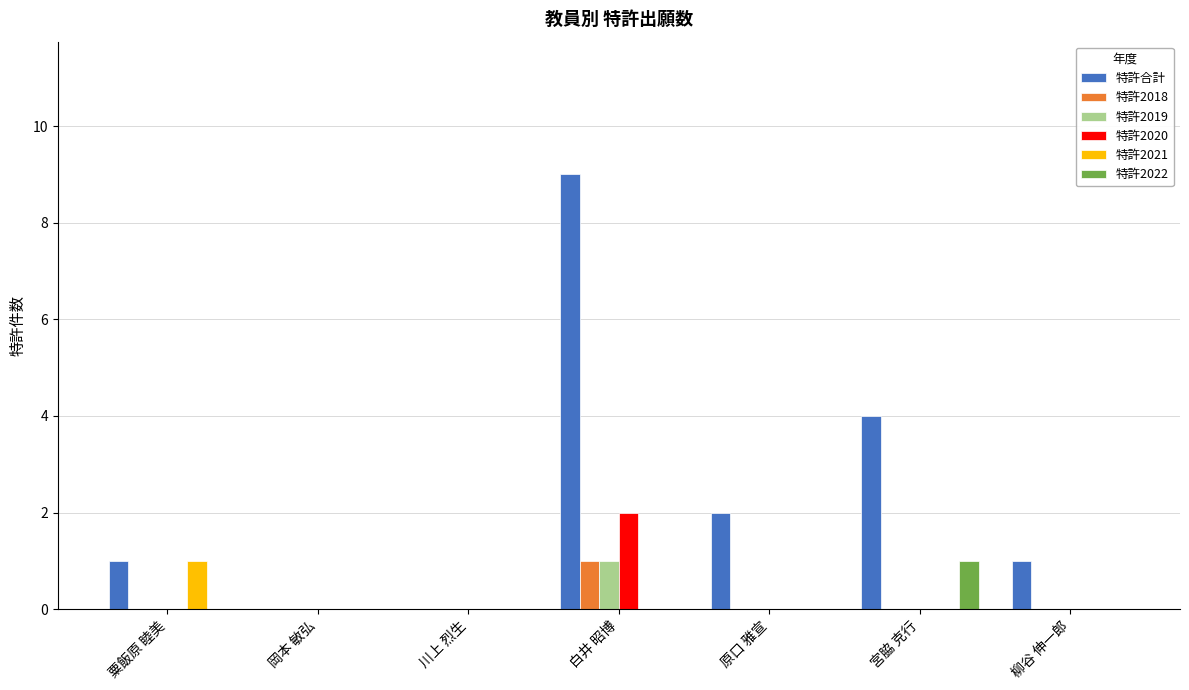

How many categories are shown in the chart?

7